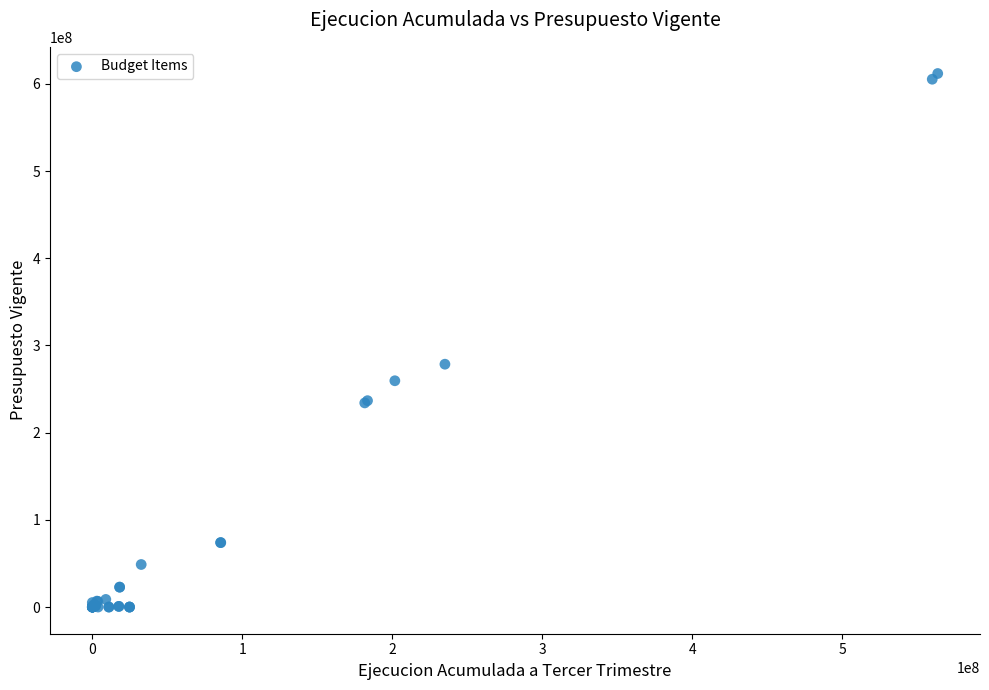

What Y value in the scatter plot is closest to 305987187?

278545867